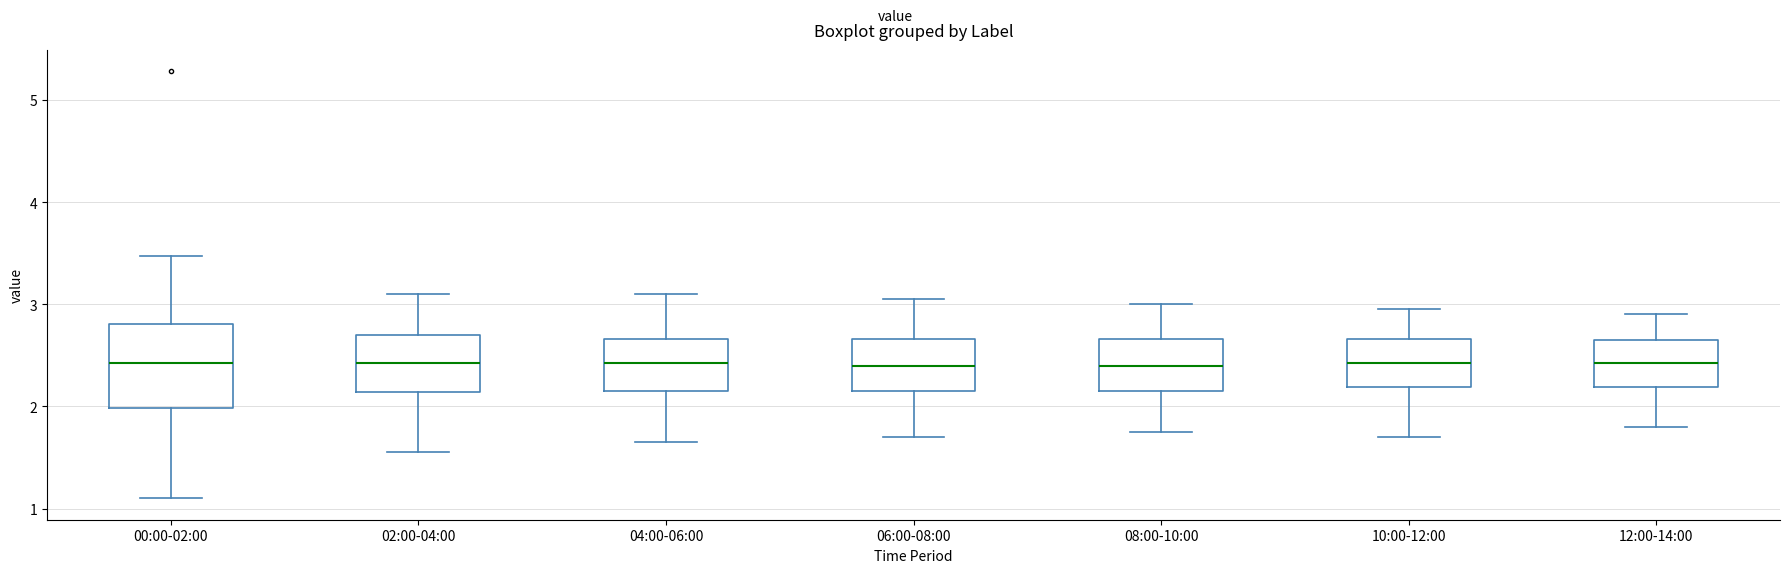

Reading left to right, transcribe this box plot: for each box, give where its median line is, the range the box spans, and where its two whiskers end, as read against the y-axis. The values are not printed on the chart, so give them approximately, as read against the axis.

00:00-02:00: median 2.4, box 2.0 to 2.8, whiskers 1.1 to 3.5
02:00-04:00: median 2.4, box 2.1 to 2.7, whiskers 1.6 to 3.1
04:00-06:00: median 2.4, box 2.2 to 2.7, whiskers 1.7 to 3.1
06:00-08:00: median 2.4, box 2.2 to 2.7, whiskers 1.7 to 3.1
08:00-10:00: median 2.4, box 2.2 to 2.7, whiskers 1.8 to 3.0
10:00-12:00: median 2.4, box 2.2 to 2.7, whiskers 1.7 to 3.0
12:00-14:00: median 2.4, box 2.2 to 2.7, whiskers 1.8 to 2.9